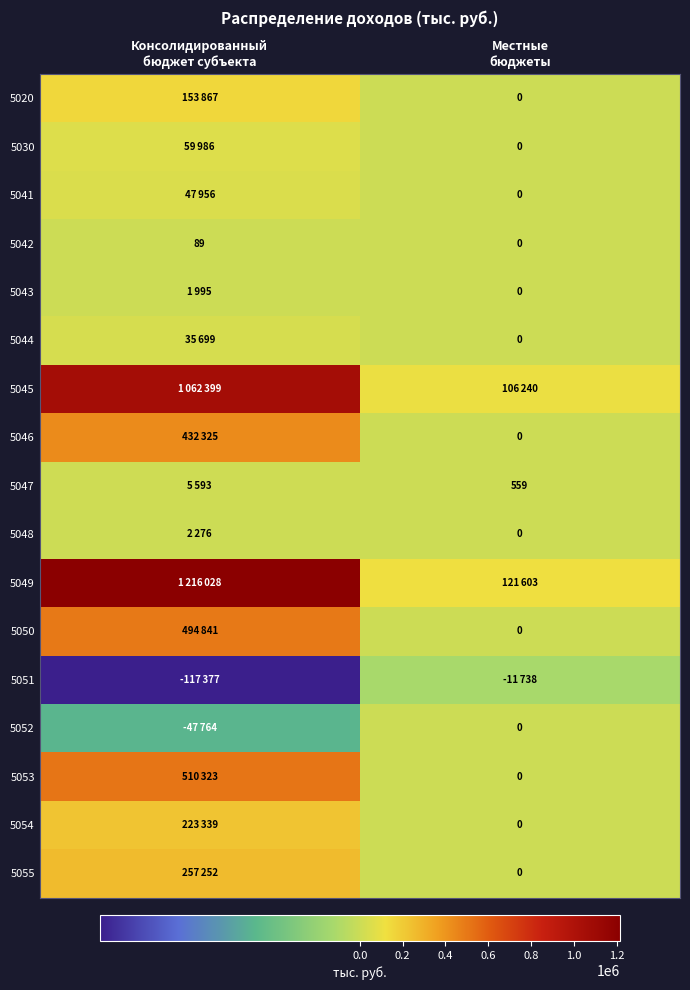

At how many categories does at least one series exceed 296475?

1